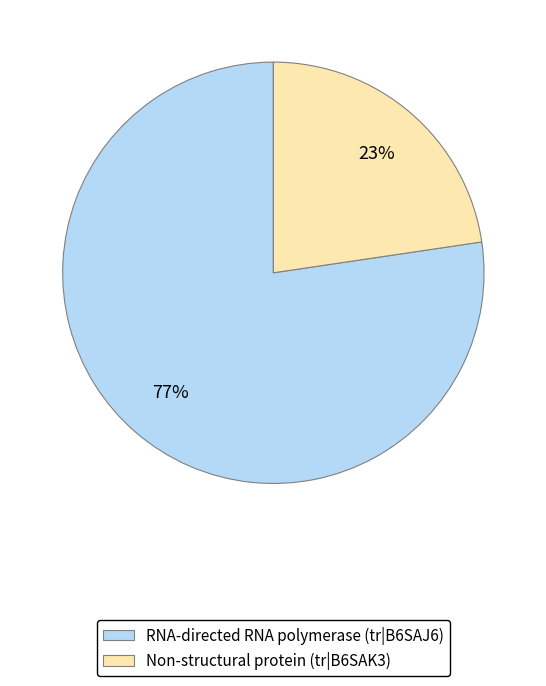

To the nearest percent, what is the combined percentage of Non-structural protein (tr|B6SAK3) and RNA-directed RNA polymerase (tr|B6SAJ6)?

100%